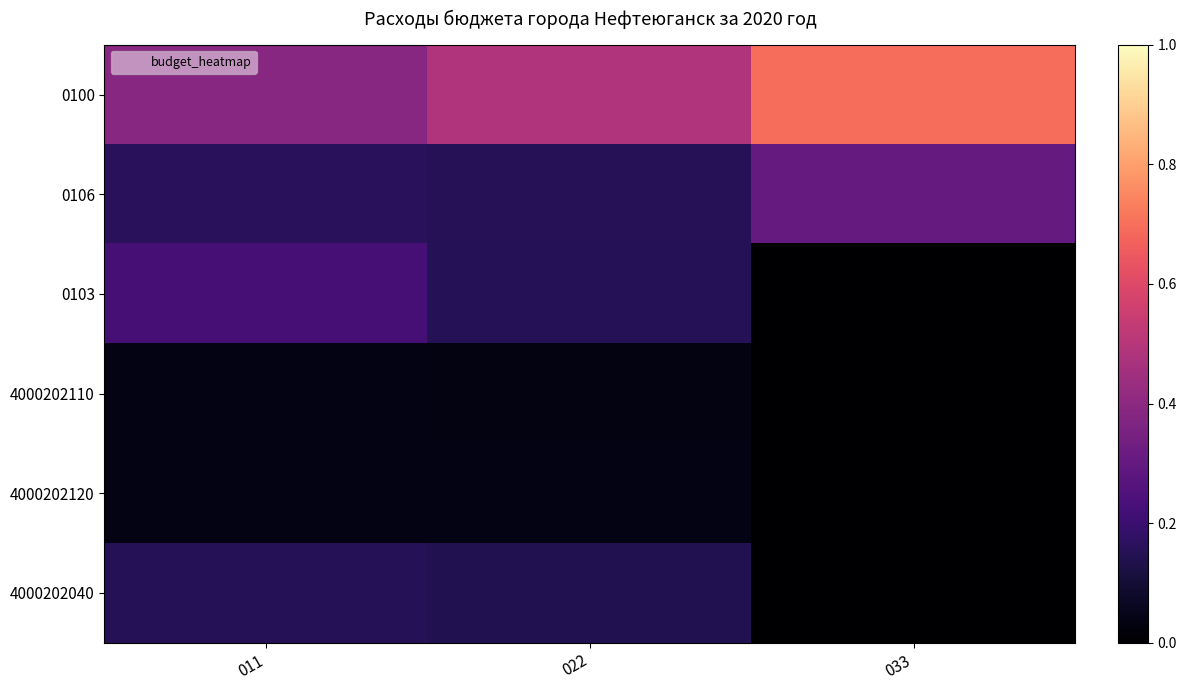

Between 011 and 022, which is larger?

022